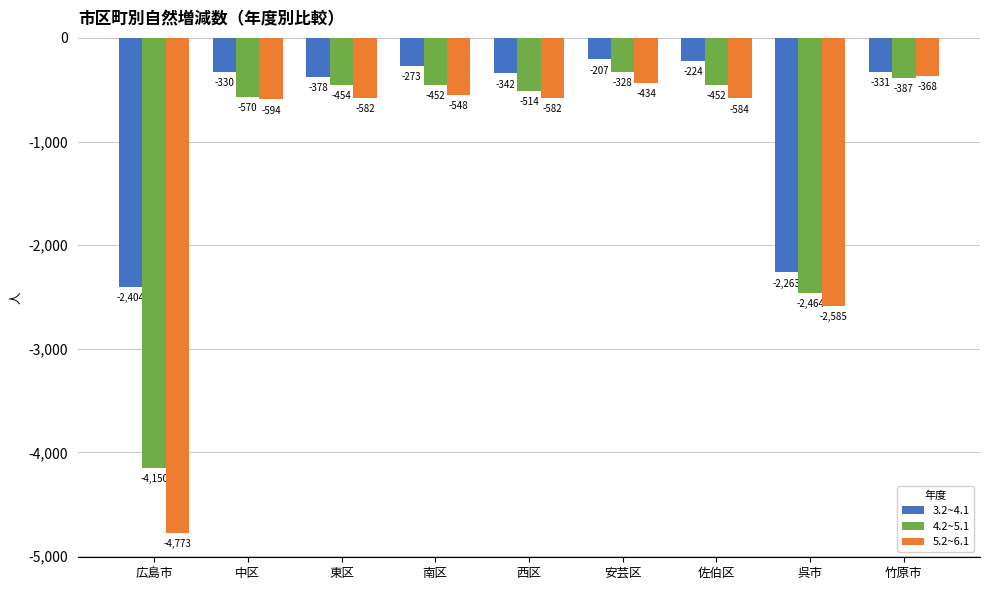

What is the difference between the highest and lowest values at 中区?

264